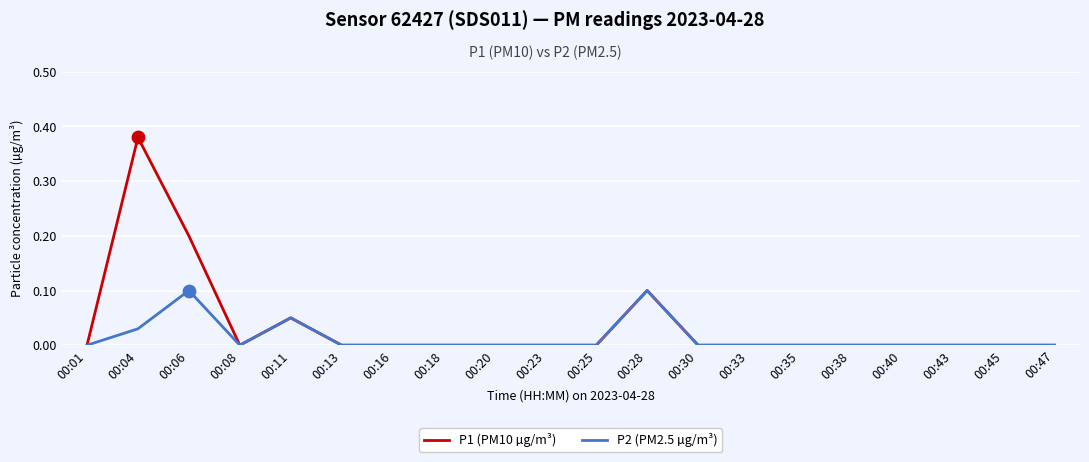

What are all the series names shown in the legend?

P1 (PM10 µg/m³), P2 (PM2.5 µg/m³)